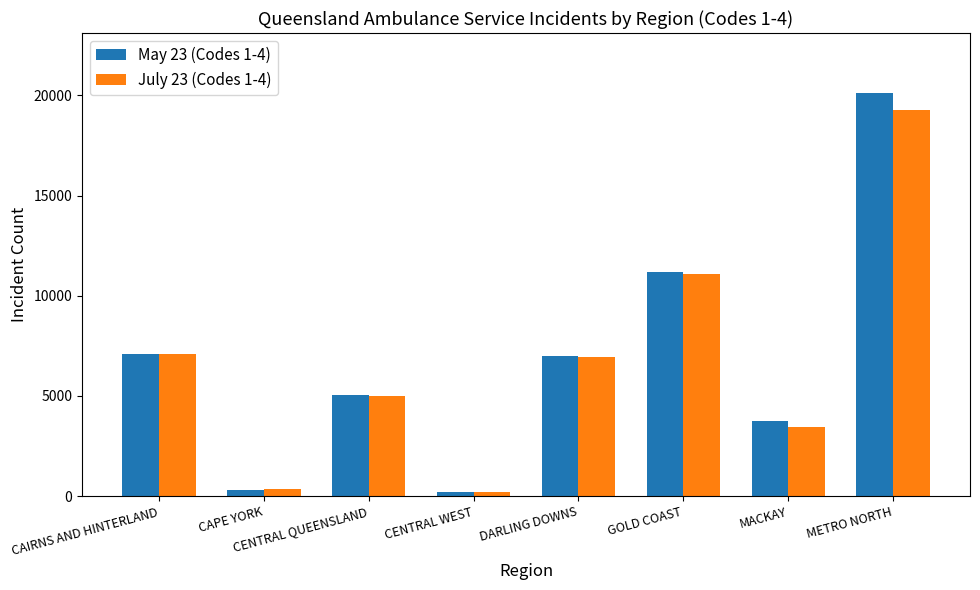

Reading left to right, extract all data points from this chart.

May 23 (Codes 1-4): CAIRNS AND HINTERLAND=7094	CAPE YORK=320	CENTRAL QUEENSLAND=5046	CENTRAL WEST=199	DARLING DOWNS=6988	GOLD COAST=11205	MACKAY=3753	METRO NORTH=20099
July 23 (Codes 1-4): CAIRNS AND HINTERLAND=7101	CAPE YORK=370	CENTRAL QUEENSLAND=5006	CENTRAL WEST=231	DARLING DOWNS=6922	GOLD COAST=11066	MACKAY=3432	METRO NORTH=19277